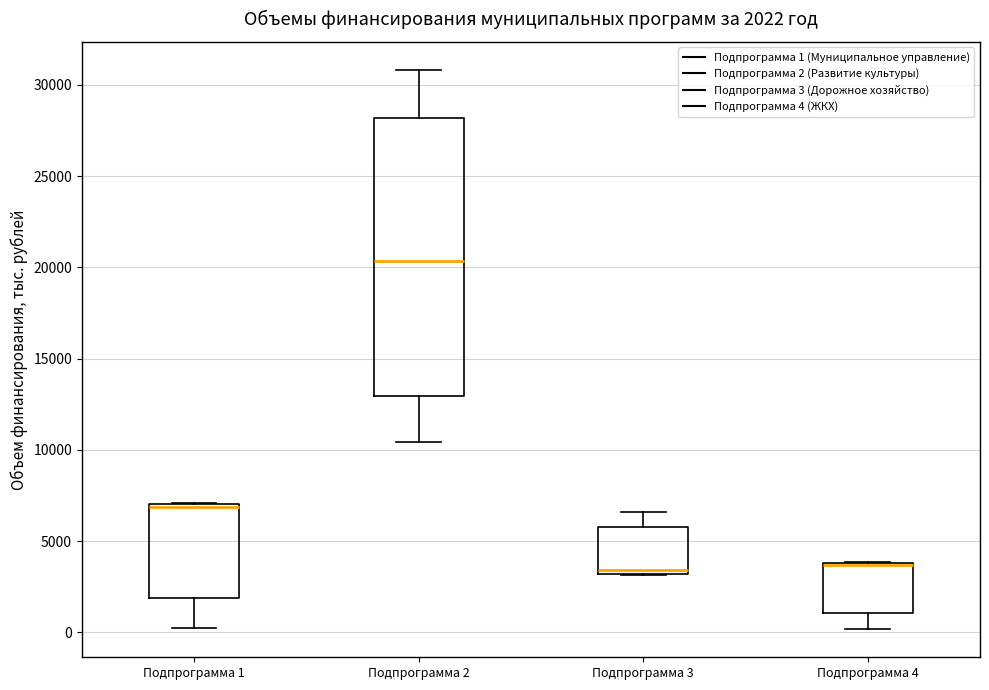

Comparing the boxes themselves (not the whiskers), which one is the tallest?

Подпрограмма 2